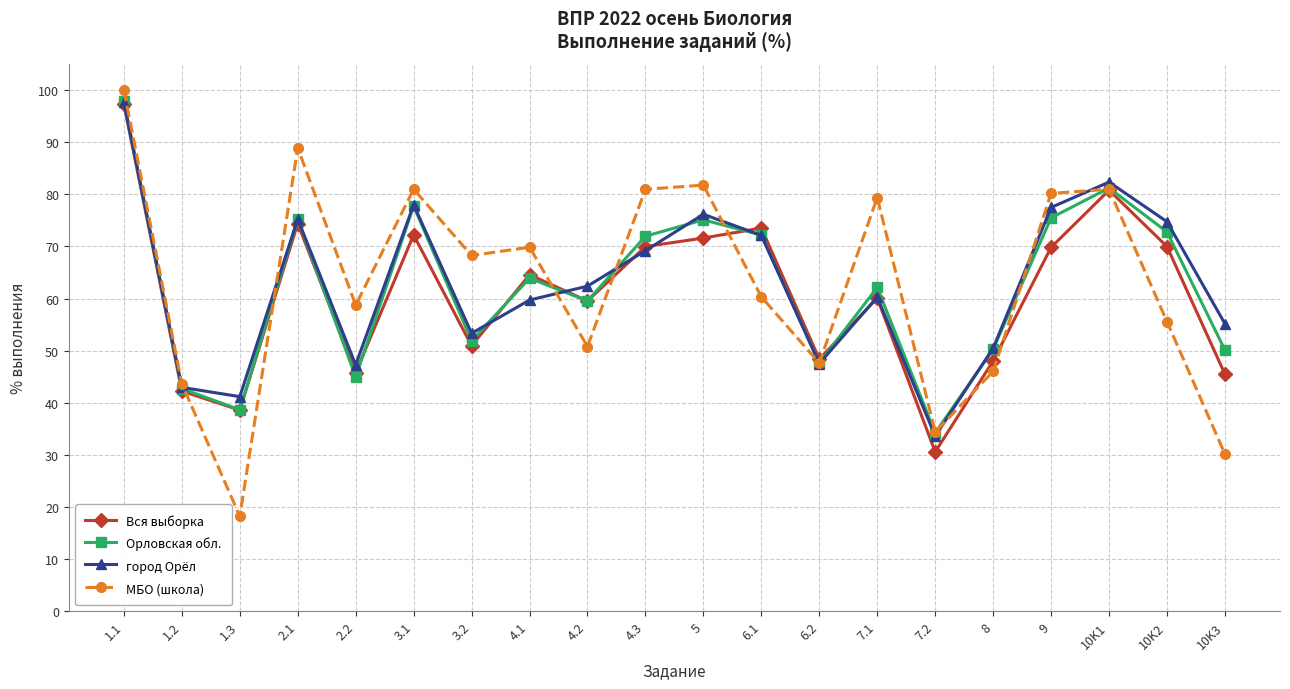

Is this an area chart (filled region under the line)?

No